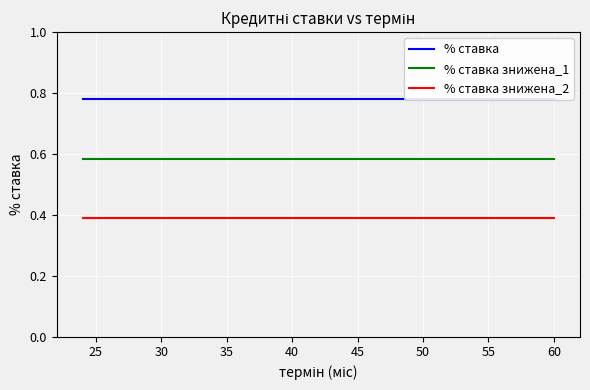

What is the minimum value shown in the chart?

0.4